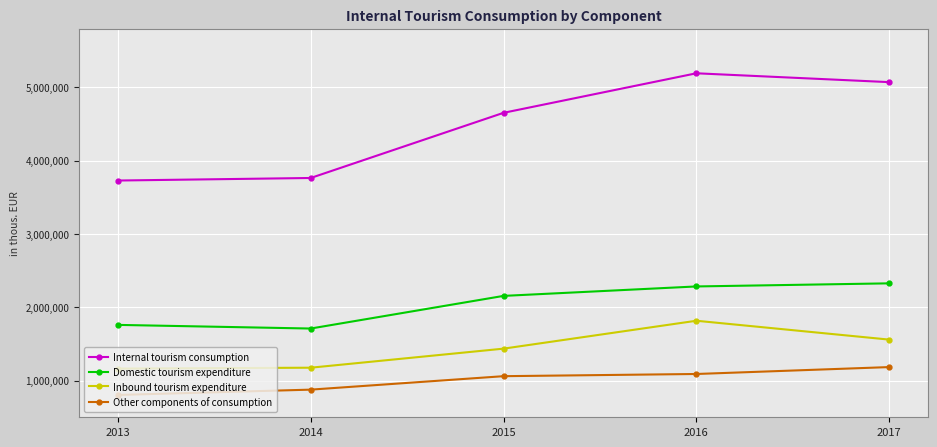

What are all the series names shown in the legend?

Internal tourism consumption, Domestic tourism expenditure, Inbound tourism expenditure, Other components of consumption